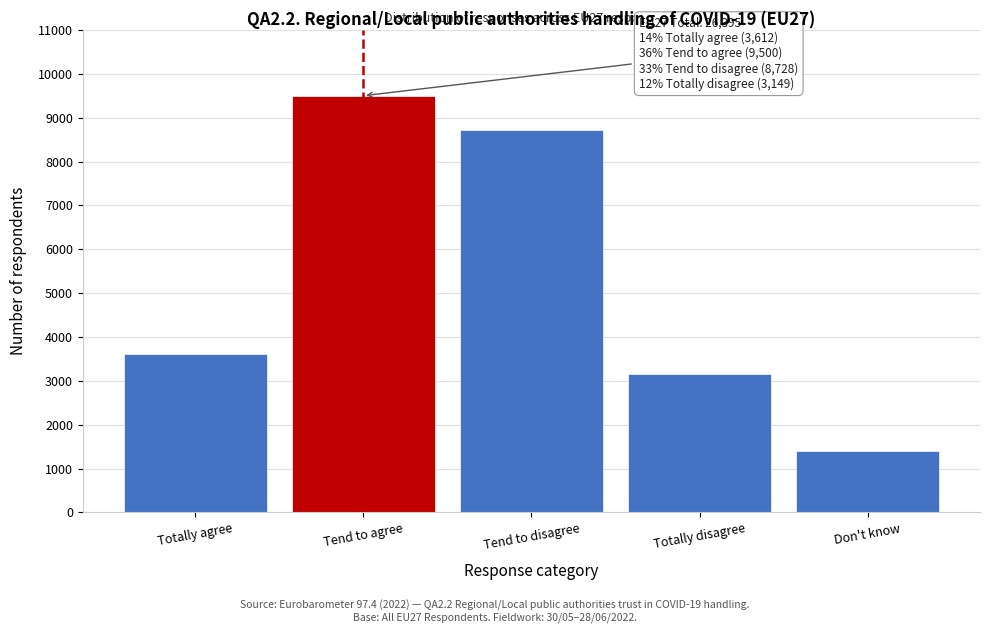

Reading left to right, list all the values displayed in this chart.

Totally agree=3612	Tend to agree=9500	Tend to disagree=8728	Totally disagree=3149	Don't know=1406